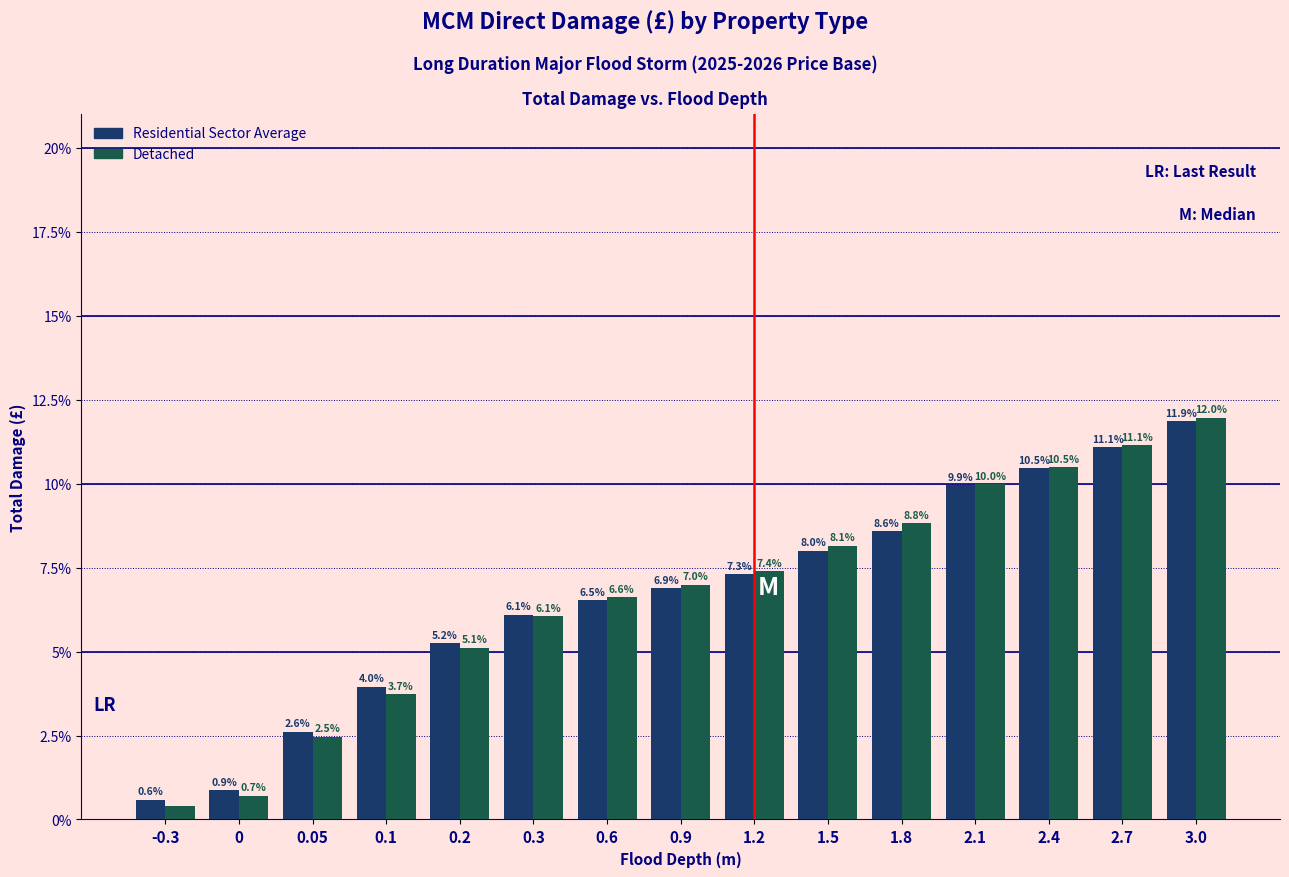

True or false: Residential Sector Average has a value of 2.6 at 0.05.

True